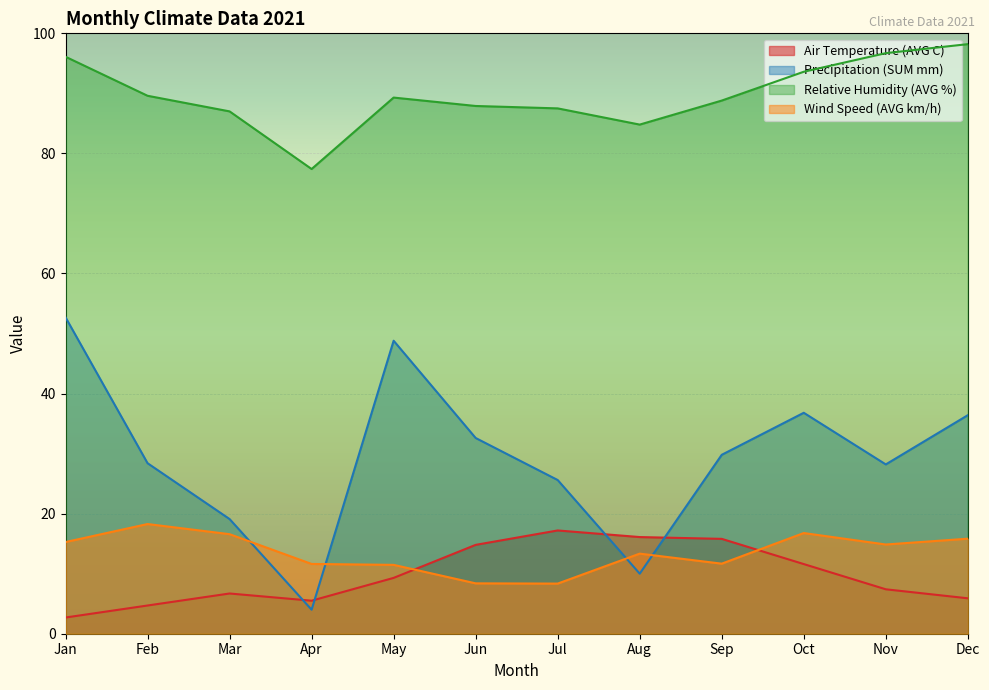

The Wind Speed (AVG km/h) series shows 3.9 at Jun. True or false?

False